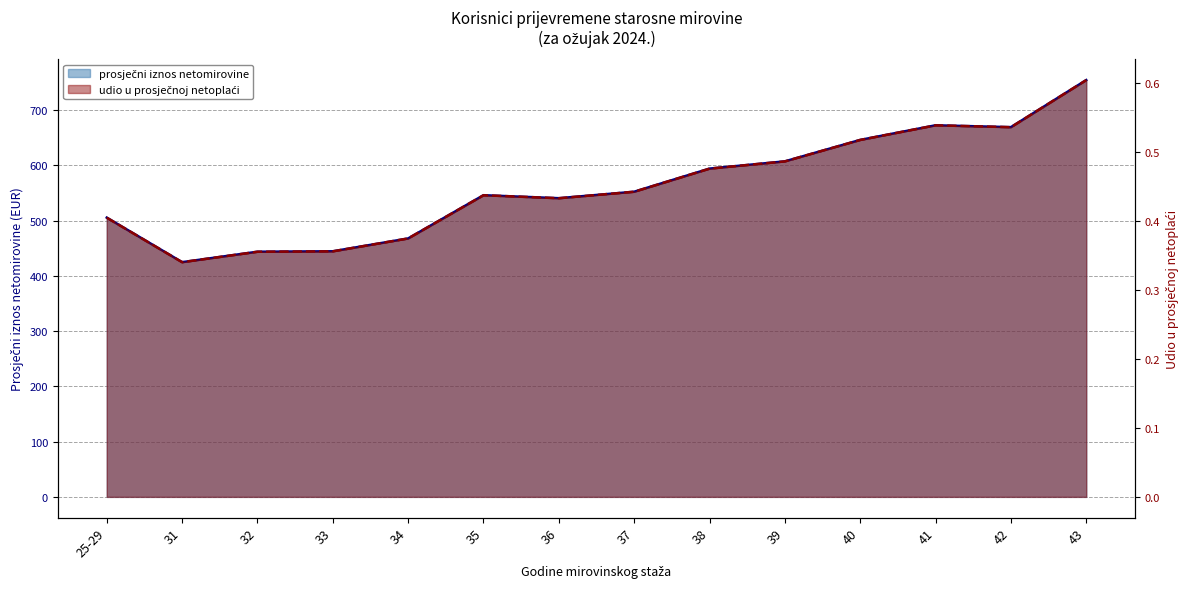

What is the sum of all udio u prosječnoj netoplaći values?

6.3